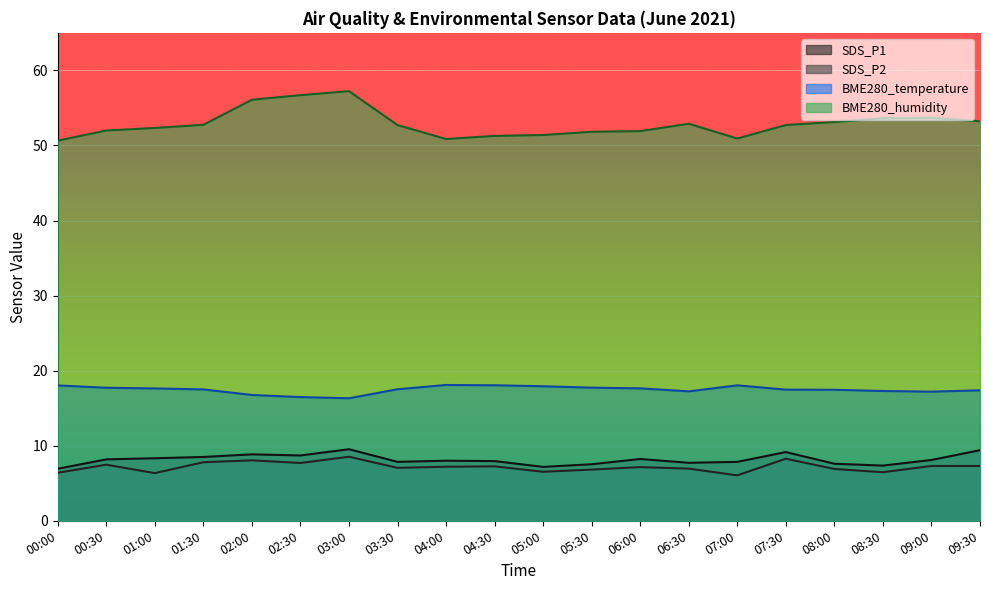

Which series changed the most between 02:30 and 06:00?

BME280_humidity